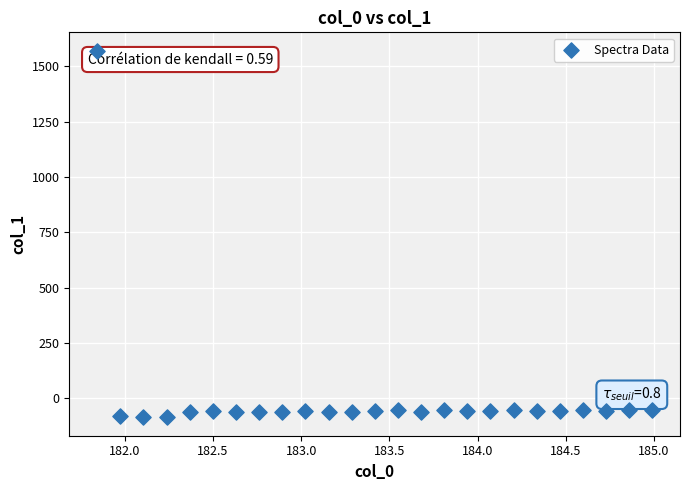

What is the range of X values (max minus min)?

3.1